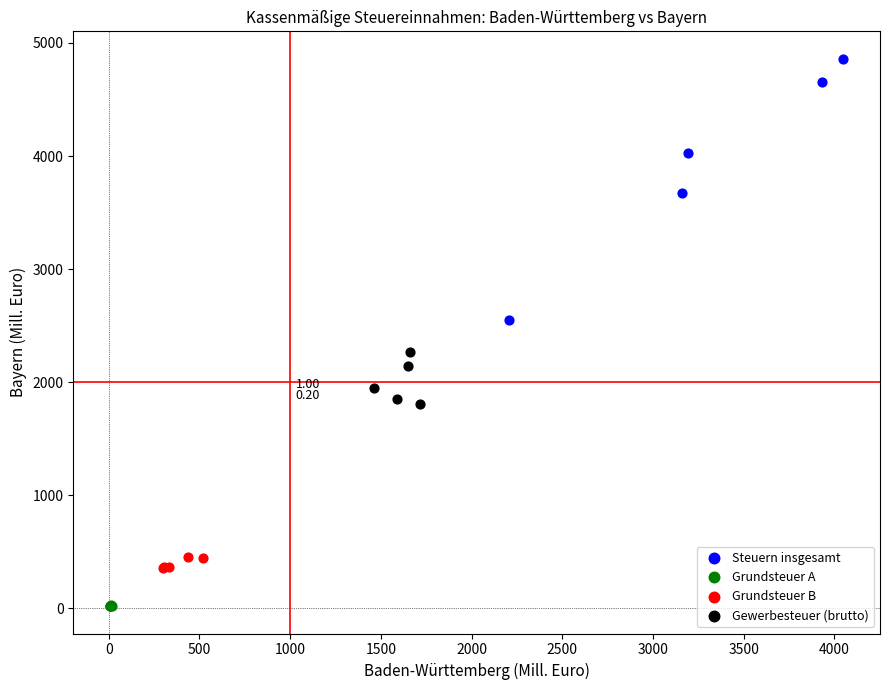

Which series has the widest spread of Y values?

Steuern insgesamt